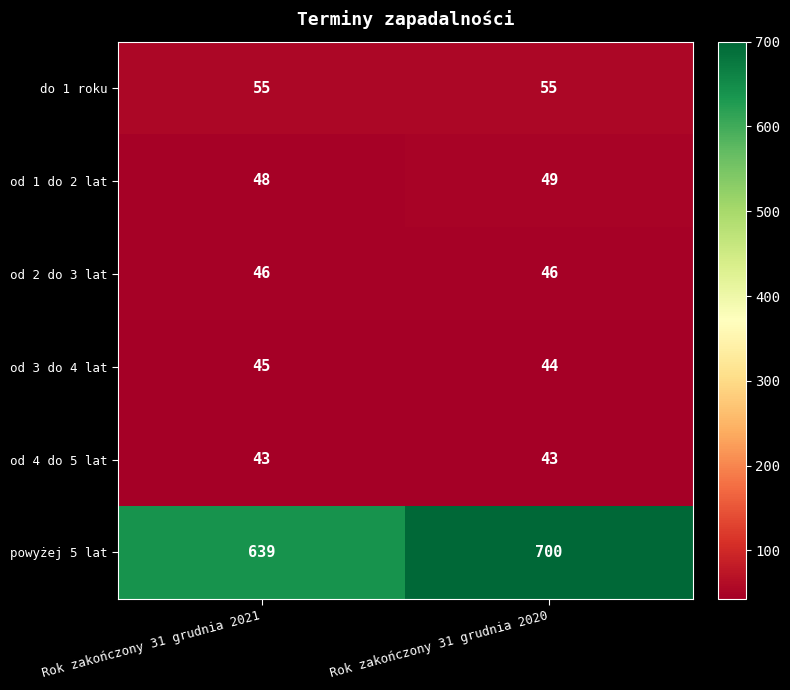

Which series changed the most between Rok zakończony 31 grudnia 2021 and Rok zakończony 31 grudnia 2020?

powyżej 5 lat